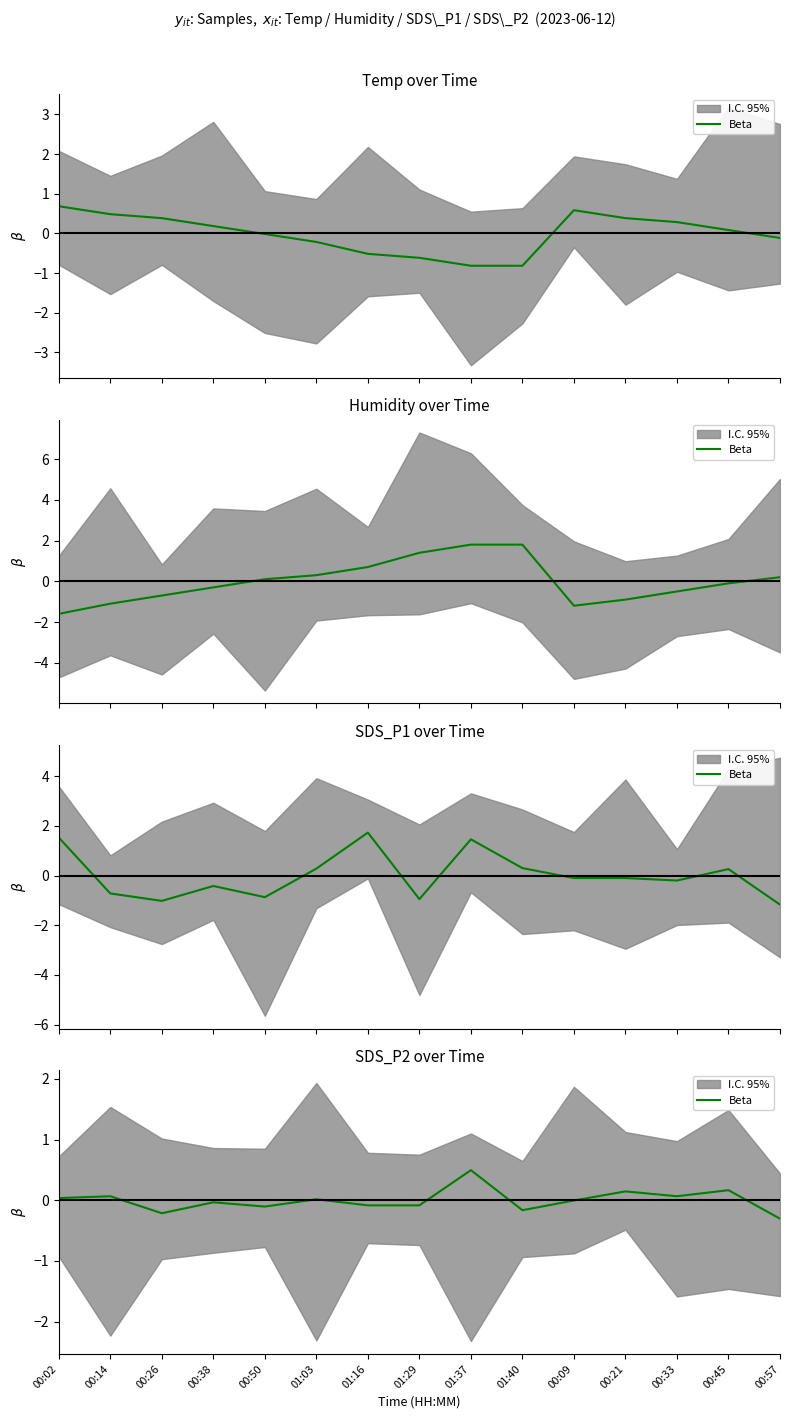

What is the label of the 1st point from the right?

00:57